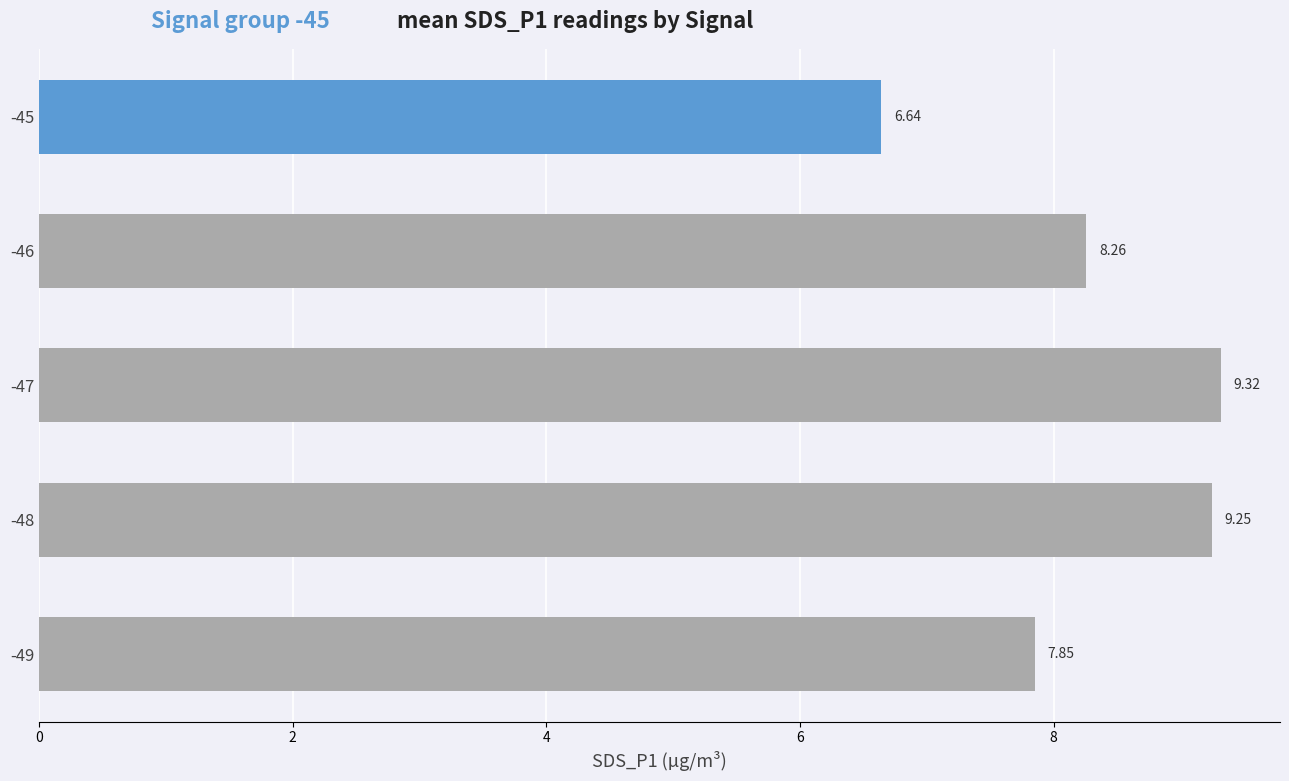

What is the change in value from -47 to -45?

-2.7